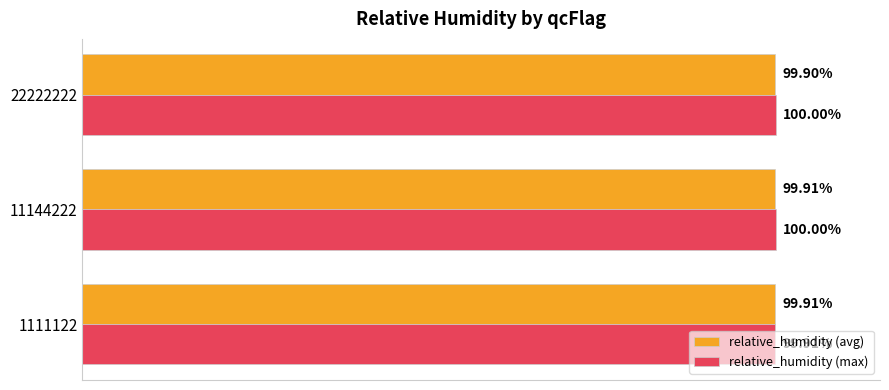

Between 11144222 and 22222222, which series saw the biggest shift?

relative_humidity (avg)